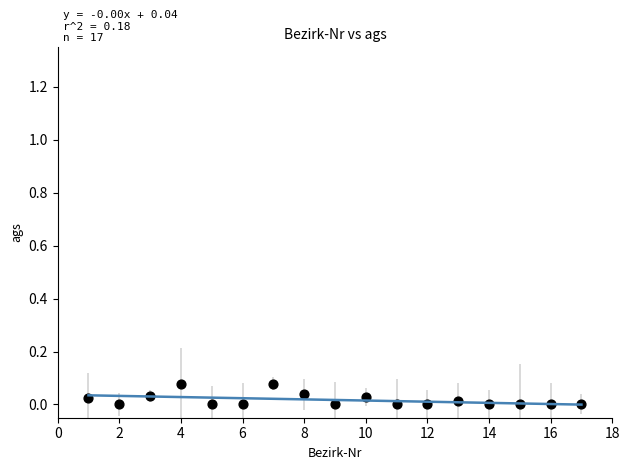

What is the range of X values (max minus min)?

16.0